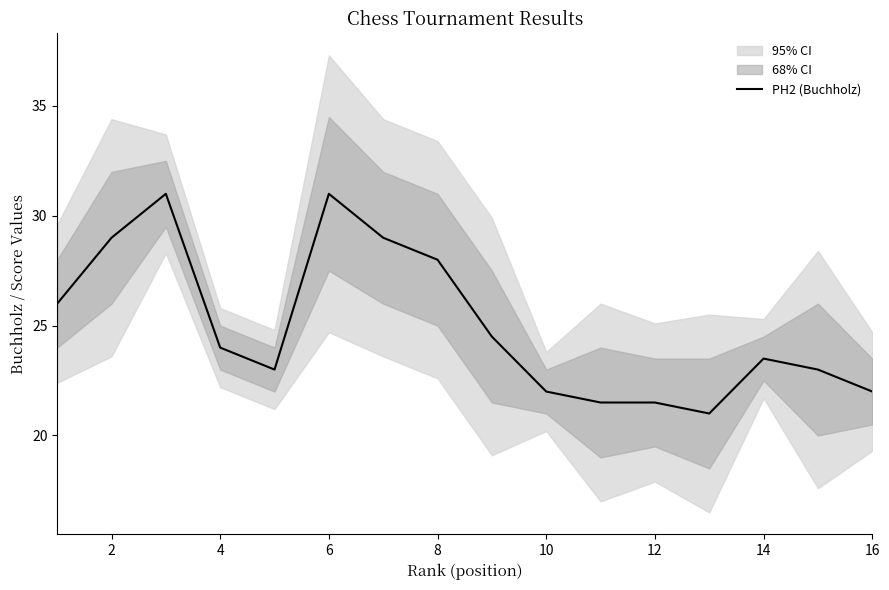

How many interior local peaks (higher than both neighbors) does the data have?

3